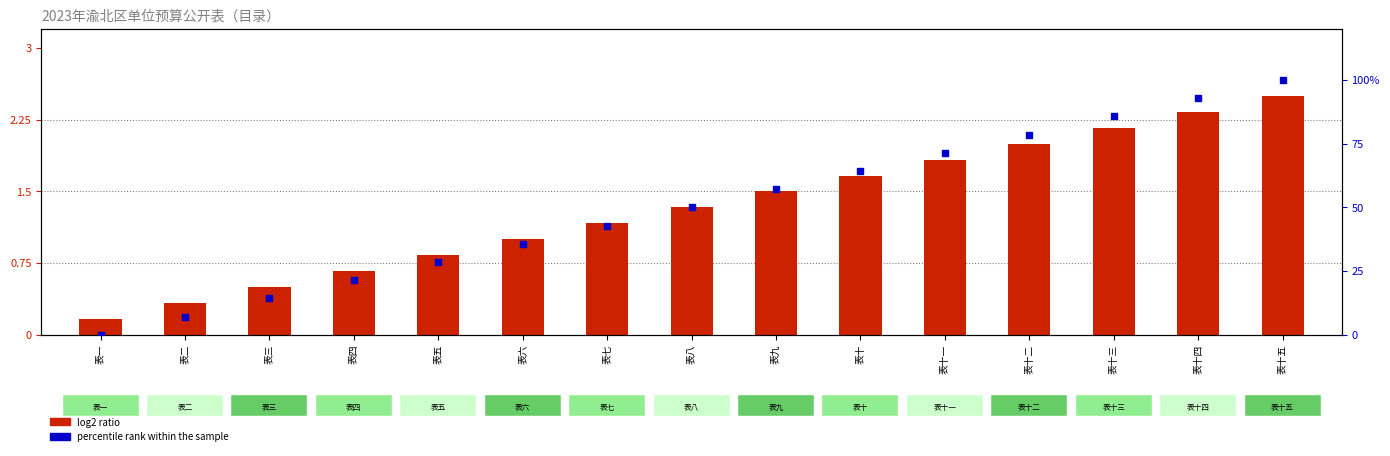

Which series has the largest total across all categories?

percentile rank within the sample